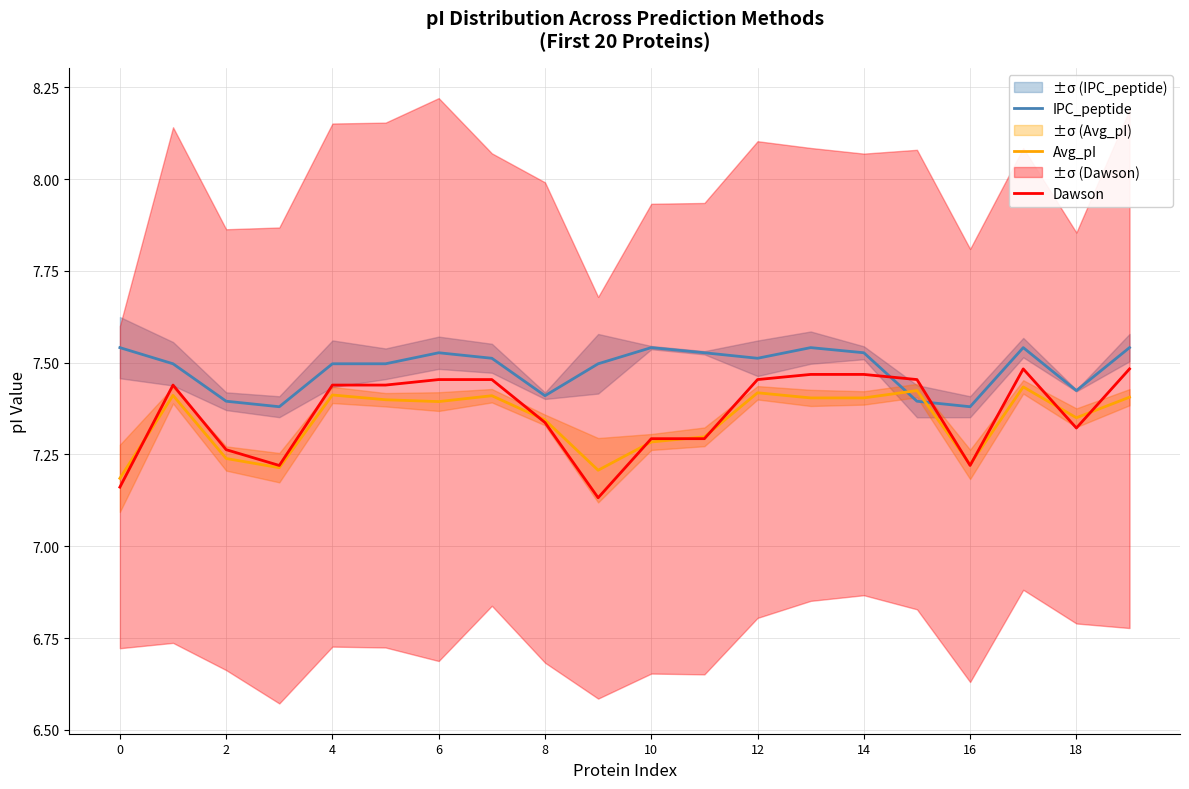

How many intersections are there between IPC_peptide and Dawson?

2